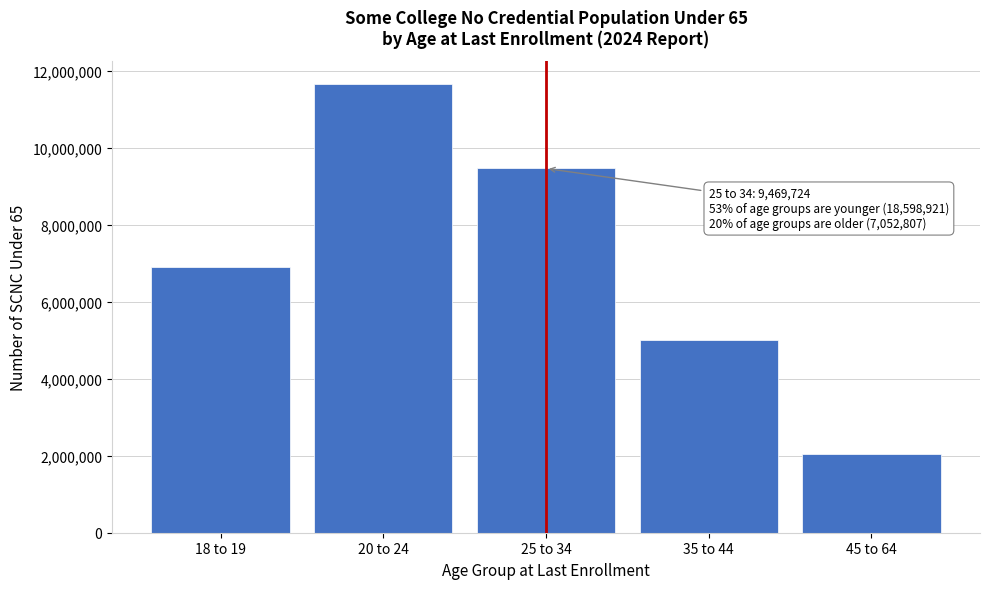

Reading left to right, list all the values displayed in this chart.

6921014	11677907	9469724	5003479	2049328